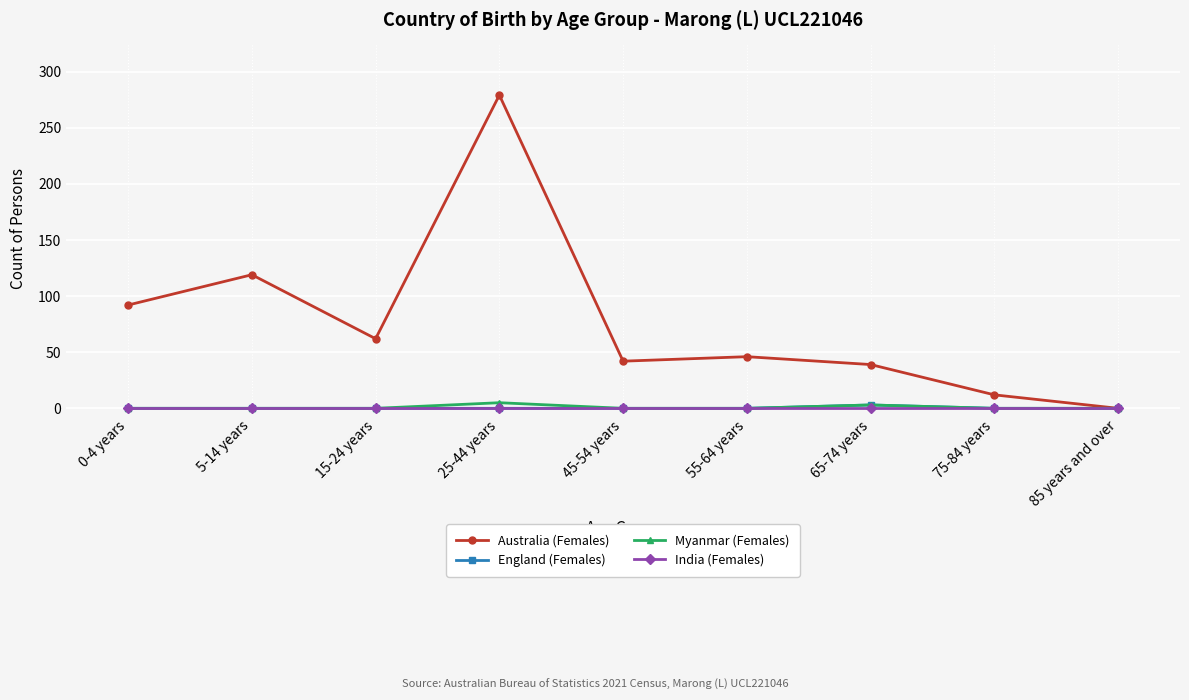

Does the chart display data point markers on the line(s)?

Yes